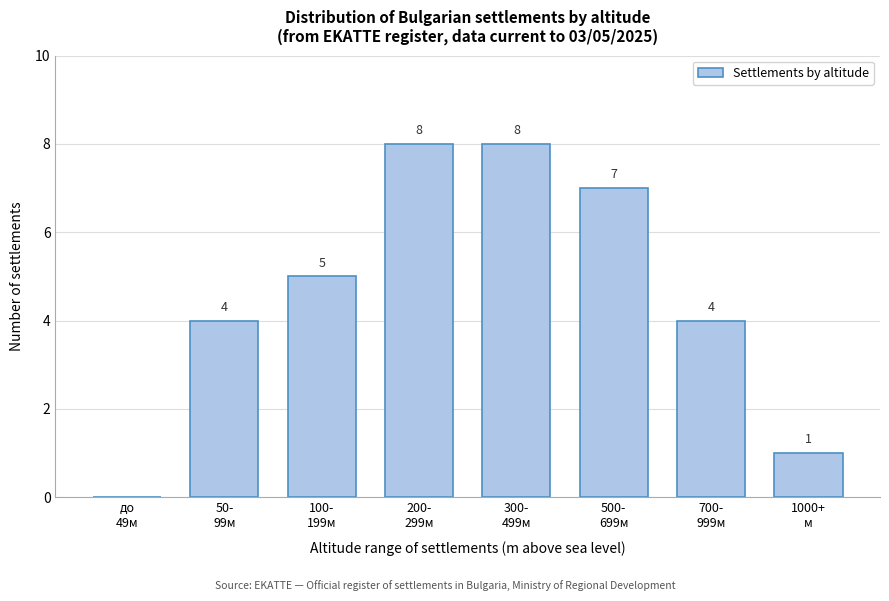

What is the maximum value shown in the chart?

8